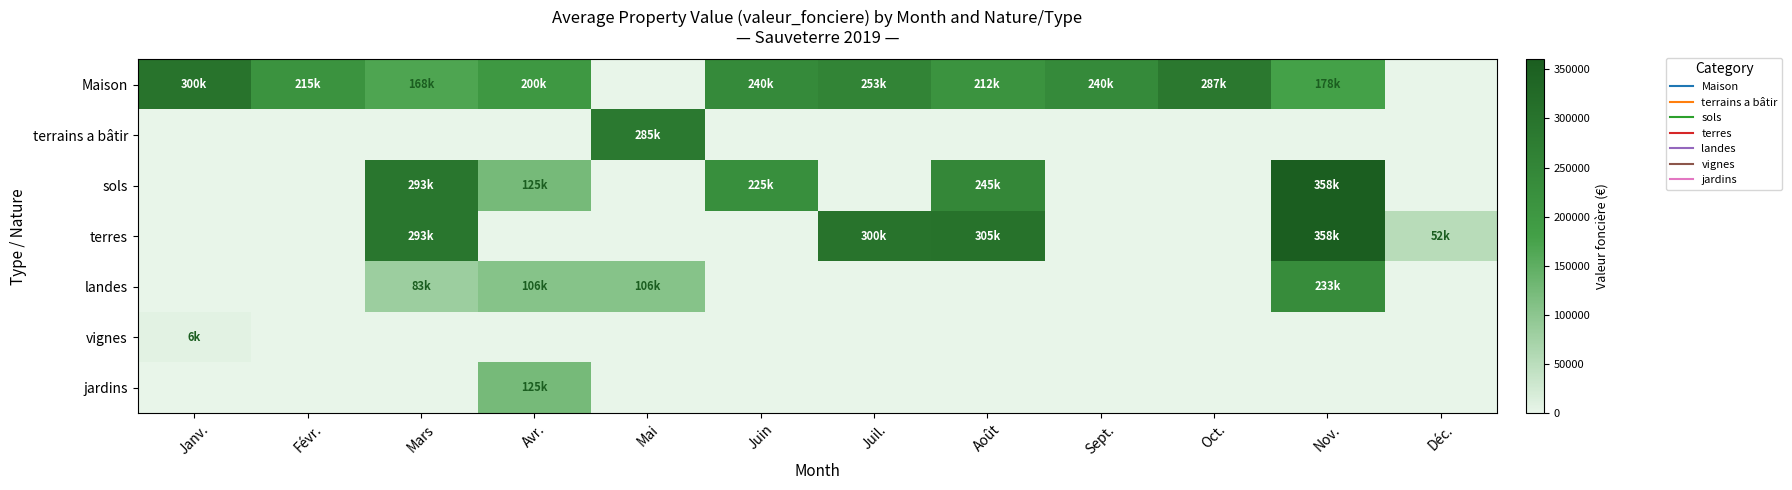

At which category is the sum across all series the highest?

Nov.